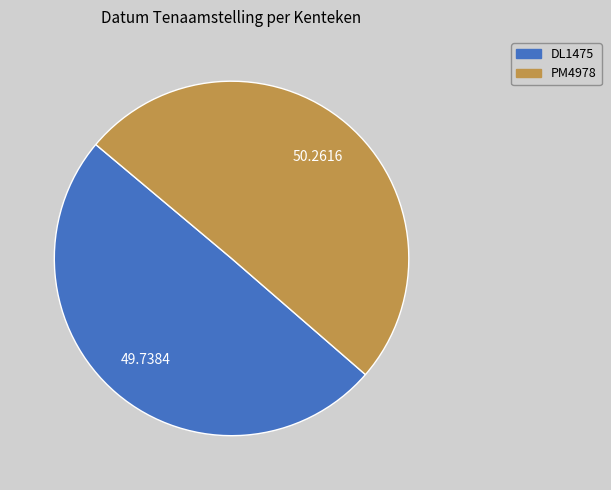

Approximately how many times larger is the value at PM4978 compared to DL1475?

1.0